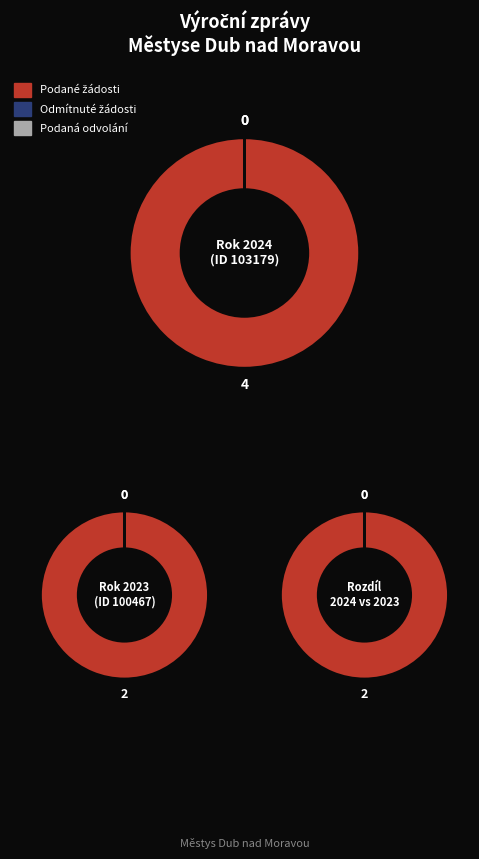

To the nearest percent, what is the average slice percentage?

33%